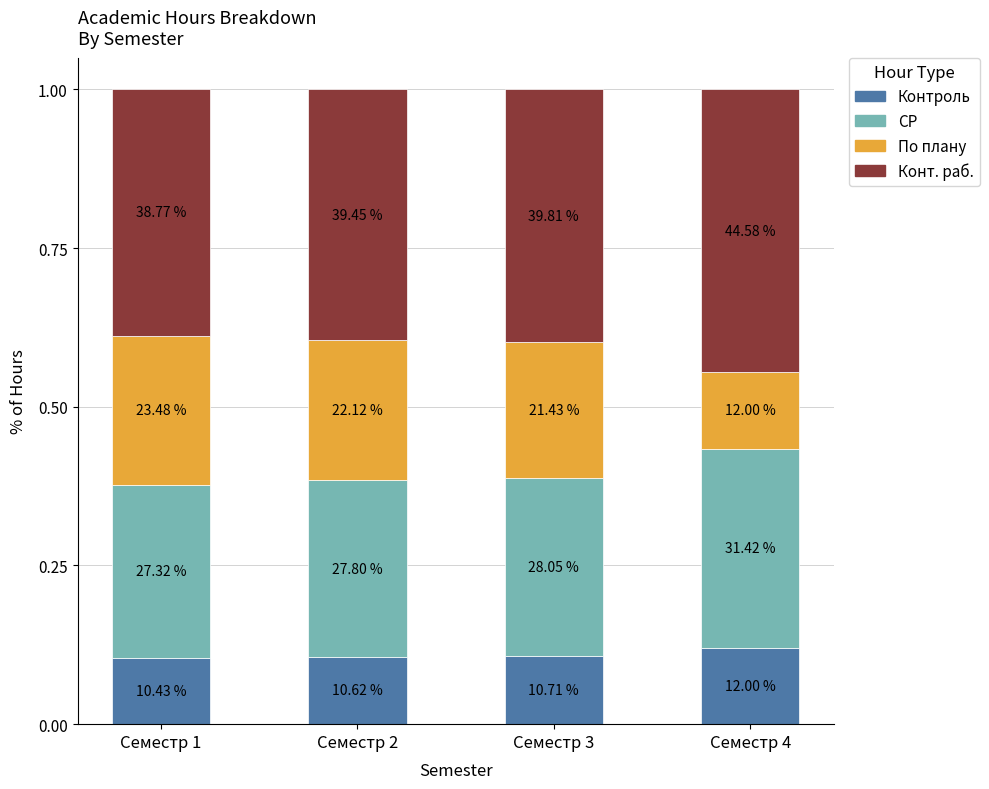

What are all the series names shown in the legend?

Контроль, СР, По плану, Конт. раб.